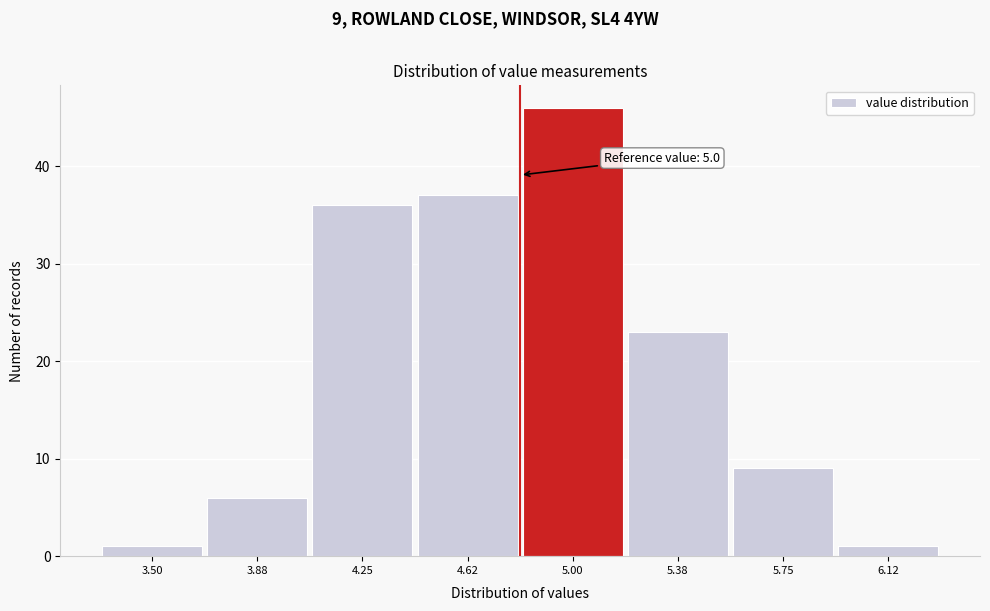

Reading right to left, extract all data points from this chart.

6.12=1	5.75=9	5.38=23	5.00=46	4.62=37	4.25=36	3.88=6	3.50=1